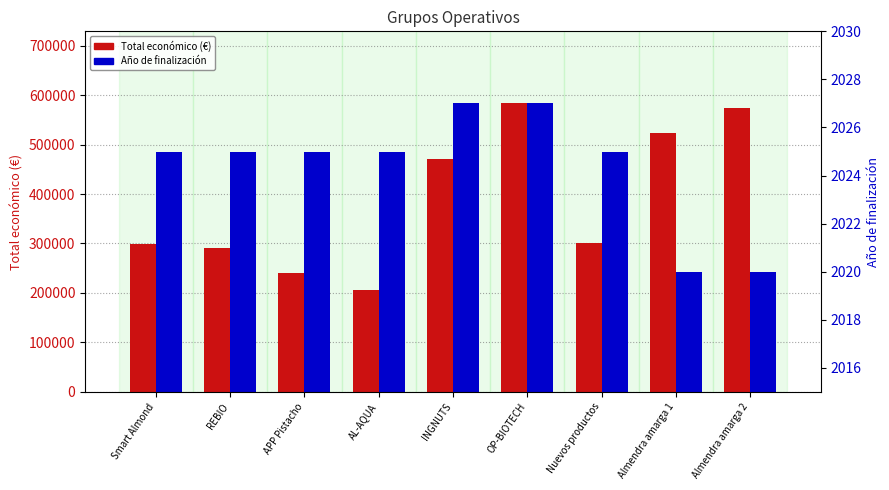

What is the average value of the Año de finalización series?

2024